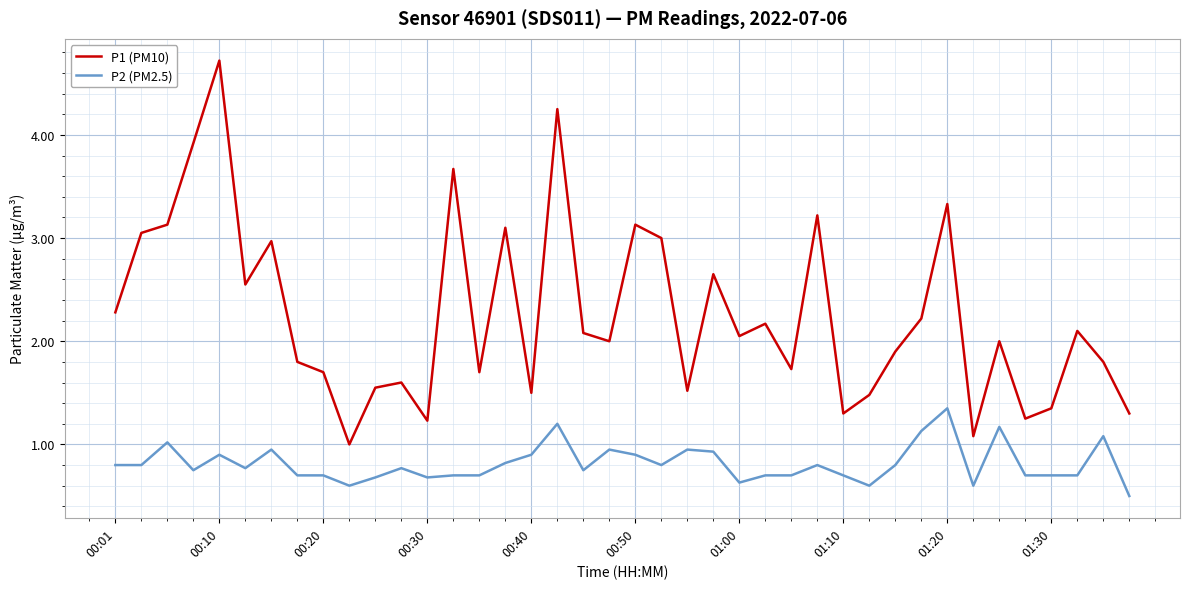

What is the difference between the maximum and minimum values in the P1 (PM10) series?

3.7